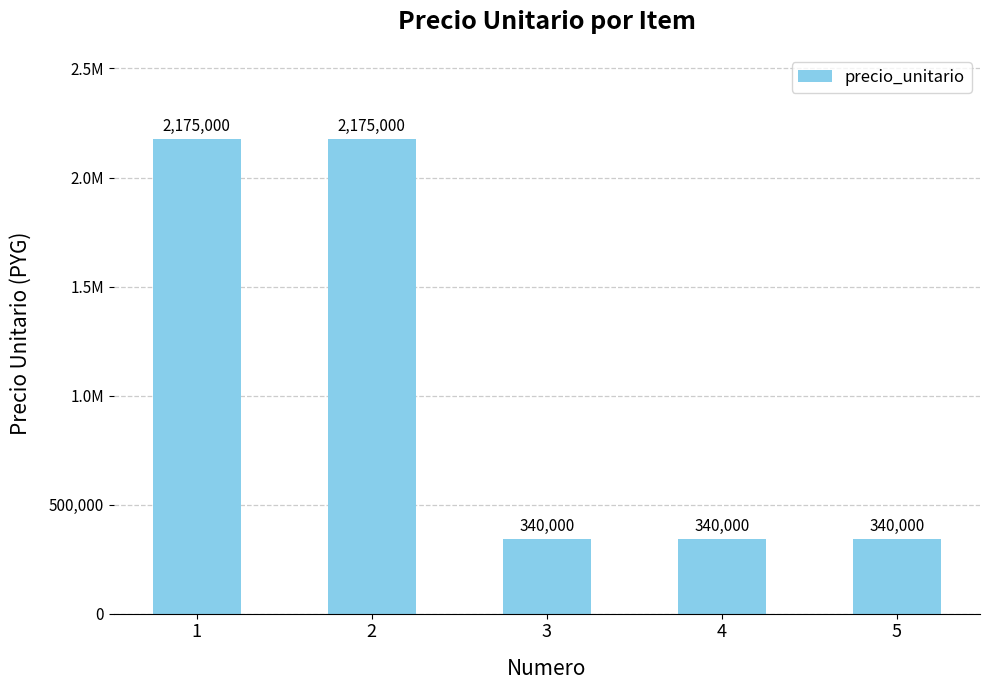

Are the bars horizontal?

No